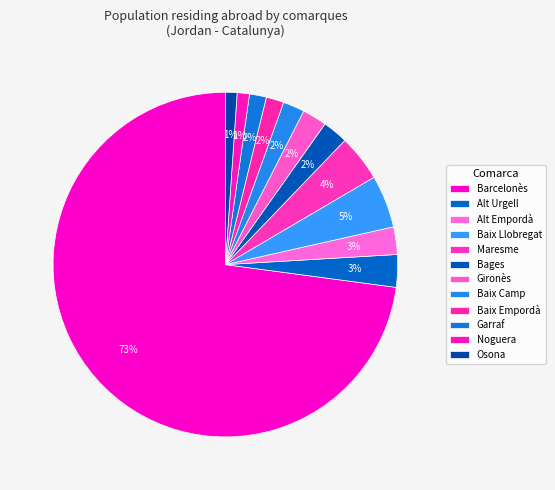

To the nearest percent, what is the difference between the Noguera and Alt Empordà slice percentages?

1%